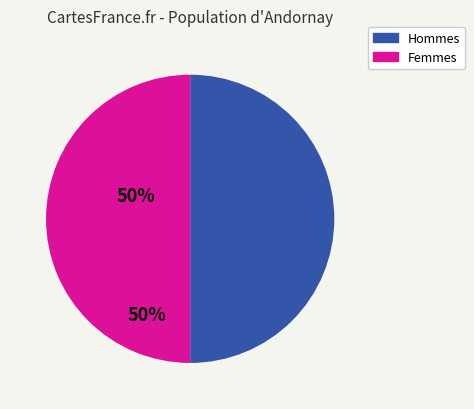

Approximately how many times larger is the value at Femmes compared to Hommes?

1.0